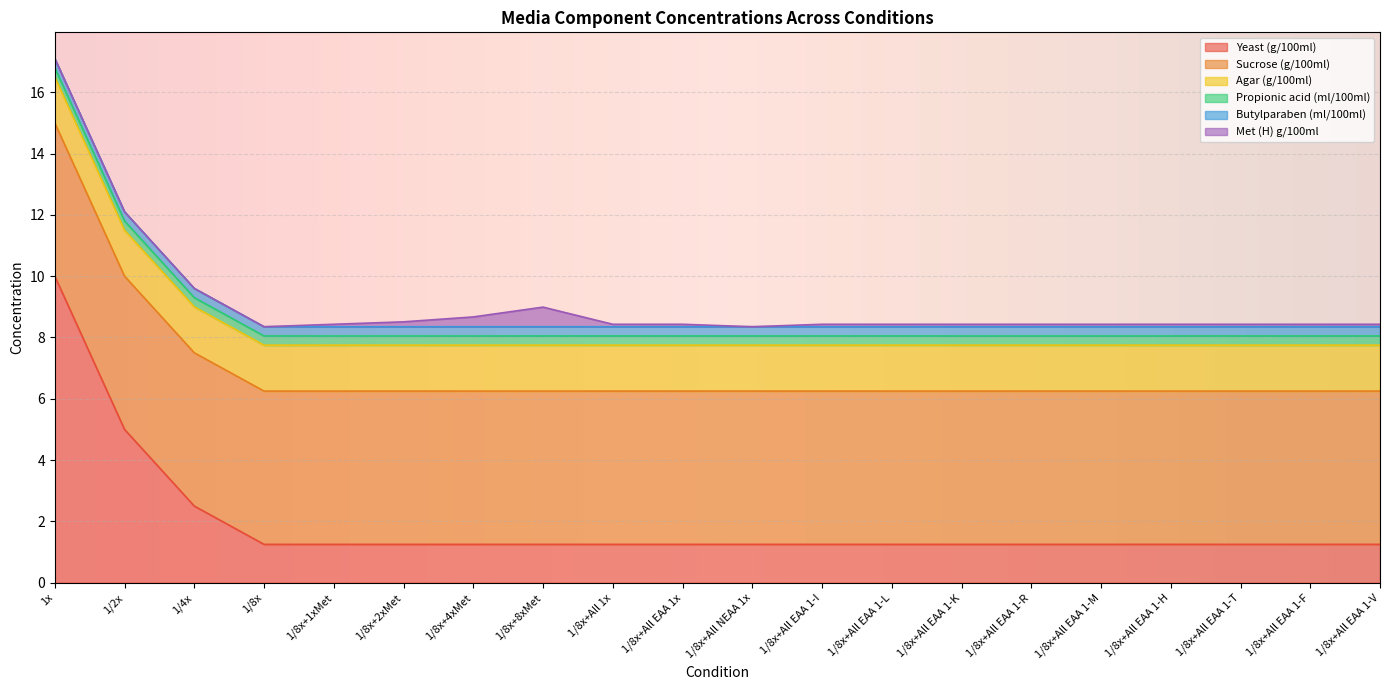

Reading right to left, extract all data points from this chart.

Yeast (g/100ml): 1/8x+All EAA 1-V=1.2	1/8x+All EAA 1-F=1.2	1/8x+All EAA 1-T=1.2	1/8x+All EAA 1-H=1.2	1/8x+All EAA 1-M=1.2	1/8x+All EAA 1-R=1.2	1/8x+All EAA 1-K=1.2	1/8x+All EAA 1-L=1.2	1/8x+All EAA 1-I=1.2	1/8x+All NEAA 1x=1.2	1/8x+All EAA 1x=1.2	1/8x+All 1x=1.2	1/8x+8xMet=1.2	1/8x+4xMet=1.2	1/8x+2xMet=1.2	1/8x+1xMet=1.2	1/8x=1.2	1/4x=2.5	1/2x=5.0	1x=10.0
Sucrose (g/100ml): 1/8x+All EAA 1-V=5.0	1/8x+All EAA 1-F=5.0	1/8x+All EAA 1-T=5.0	1/8x+All EAA 1-H=5.0	1/8x+All EAA 1-M=5.0	1/8x+All EAA 1-R=5.0	1/8x+All EAA 1-K=5.0	1/8x+All EAA 1-L=5.0	1/8x+All EAA 1-I=5.0	1/8x+All NEAA 1x=5.0	1/8x+All EAA 1x=5.0	1/8x+All 1x=5.0	1/8x+8xMet=5.0	1/8x+4xMet=5.0	1/8x+2xMet=5.0	1/8x+1xMet=5.0	1/8x=5.0	1/4x=5.0	1/2x=5.0	1x=5.0
Agar (g/100ml): 1/8x+All EAA 1-V=1.5	1/8x+All EAA 1-F=1.5	1/8x+All EAA 1-T=1.5	1/8x+All EAA 1-H=1.5	1/8x+All EAA 1-M=1.5	1/8x+All EAA 1-R=1.5	1/8x+All EAA 1-K=1.5	1/8x+All EAA 1-L=1.5	1/8x+All EAA 1-I=1.5	1/8x+All NEAA 1x=1.5	1/8x+All EAA 1x=1.5	1/8x+All 1x=1.5	1/8x+8xMet=1.5	1/8x+4xMet=1.5	1/8x+2xMet=1.5	1/8x+1xMet=1.5	1/8x=1.5	1/4x=1.5	1/2x=1.5	1x=1.5
Propionic acid (ml/100ml): 1/8x+All EAA 1-V=0.3	1/8x+All EAA 1-F=0.3	1/8x+All EAA 1-T=0.3	1/8x+All EAA 1-H=0.3	1/8x+All EAA 1-M=0.3	1/8x+All EAA 1-R=0.3	1/8x+All EAA 1-K=0.3	1/8x+All EAA 1-L=0.3	1/8x+All EAA 1-I=0.3	1/8x+All NEAA 1x=0.3	1/8x+All EAA 1x=0.3	1/8x+All 1x=0.3	1/8x+8xMet=0.3	1/8x+4xMet=0.3	1/8x+2xMet=0.3	1/8x+1xMet=0.3	1/8x=0.3	1/4x=0.3	1/2x=0.3	1x=0.3
Butylparaben (ml/100ml): 1/8x+All EAA 1-V=0.3	1/8x+All EAA 1-F=0.3	1/8x+All EAA 1-T=0.3	1/8x+All EAA 1-H=0.3	1/8x+All EAA 1-M=0.3	1/8x+All EAA 1-R=0.3	1/8x+All EAA 1-K=0.3	1/8x+All EAA 1-L=0.3	1/8x+All EAA 1-I=0.3	1/8x+All NEAA 1x=0.3	1/8x+All EAA 1x=0.3	1/8x+All 1x=0.3	1/8x+8xMet=0.3	1/8x+4xMet=0.3	1/8x+2xMet=0.3	1/8x+1xMet=0.3	1/8x=0.3	1/4x=0.3	1/2x=0.3	1x=0.3
Met (H) g/100ml: 1/8x+All EAA 1-V=0.1	1/8x+All EAA 1-F=0.1	1/8x+All EAA 1-T=0.1	1/8x+All EAA 1-H=0.1	1/8x+All EAA 1-M=0.1	1/8x+All EAA 1-R=0.1	1/8x+All EAA 1-K=0.1	1/8x+All EAA 1-L=0.1	1/8x+All EAA 1-I=0.1	1/8x+All NEAA 1x=0.0	1/8x+All EAA 1x=0.1	1/8x+All 1x=0.1	1/8x+8xMet=0.6	1/8x+4xMet=0.3	1/8x+2xMet=0.2	1/8x+1xMet=0.1	1/8x=0.0	1/4x=0.0	1/2x=0.0	1x=0.0